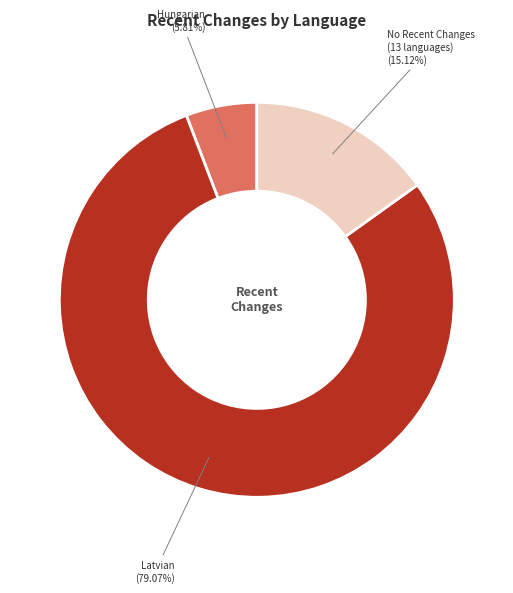

Does any single category account for the majority?

Yes